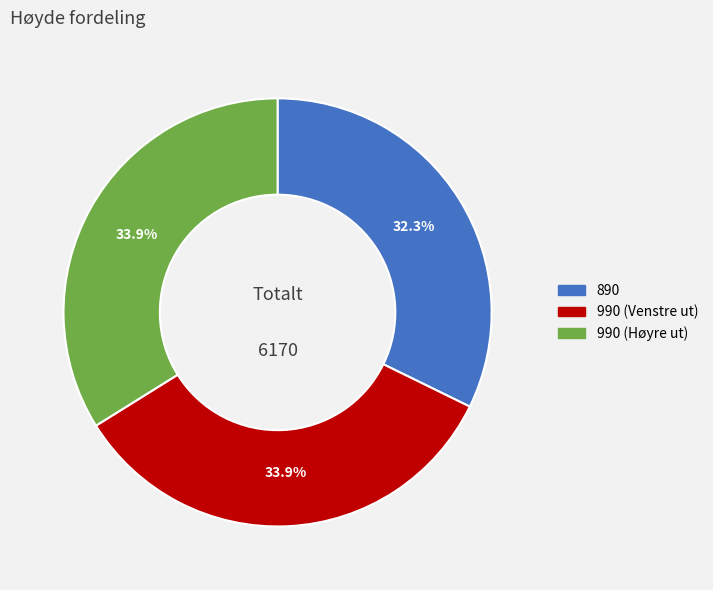

What percentage is the 890 slice, to the nearest percent?

32%